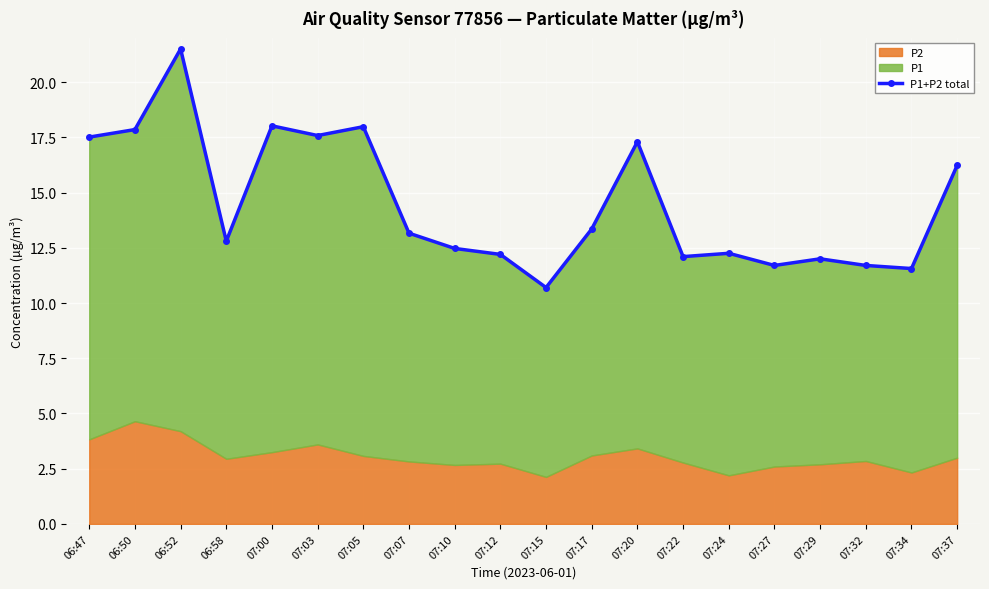

How many data points are above 13?

10